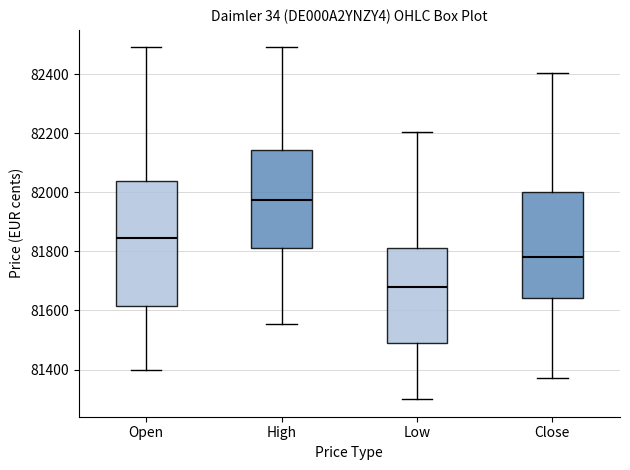

Which box has the lowest median line?

Low